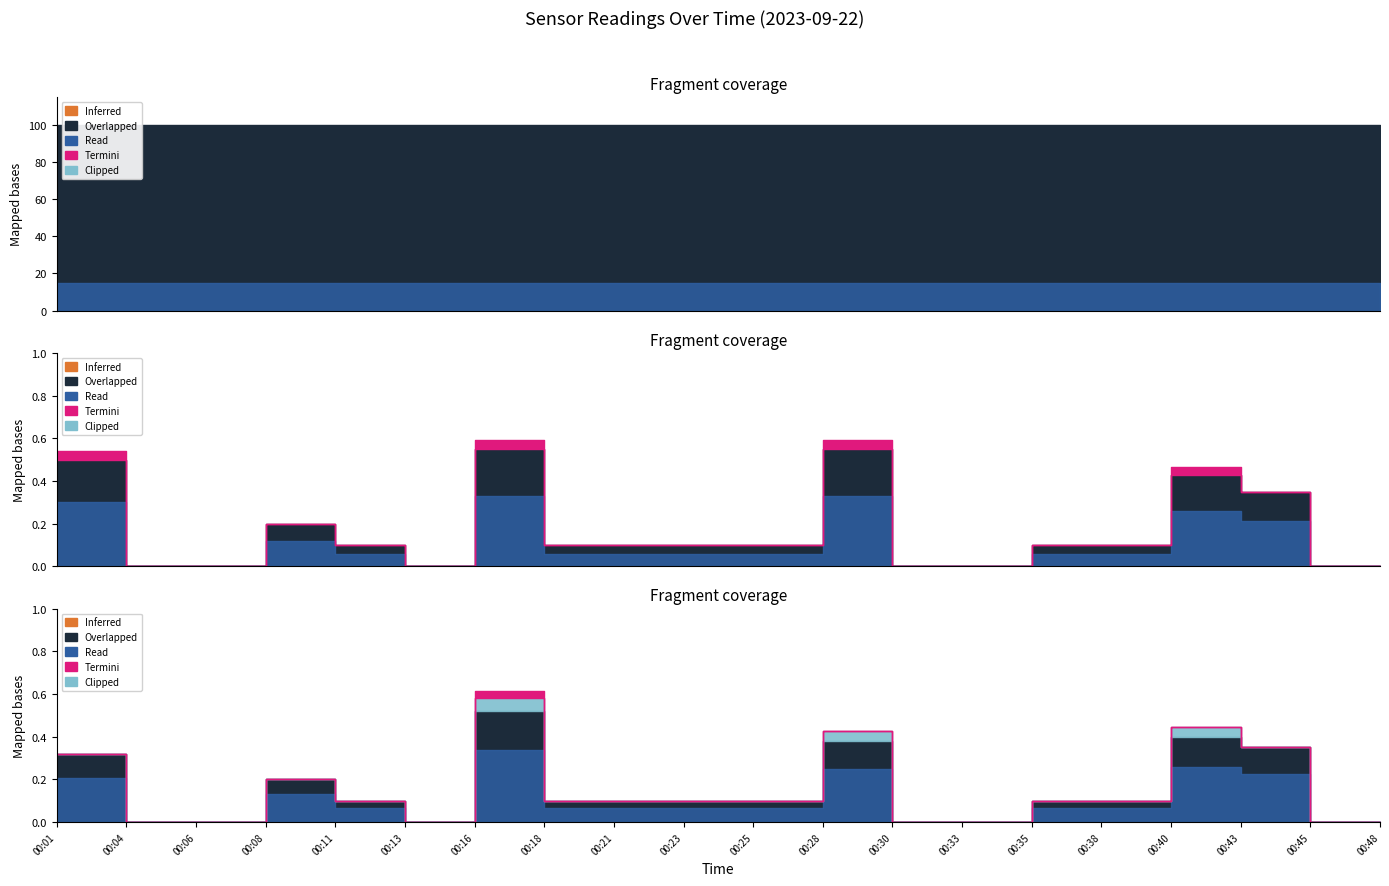

True or false: SDS_P1 and Humidity cross at least once.

False